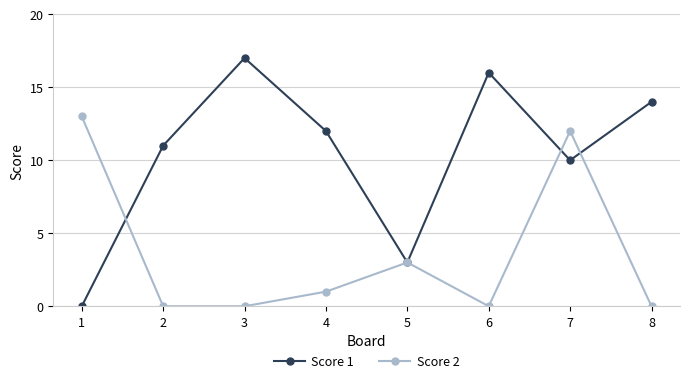

True or false: Score 2 has a value of 1 at 4.

True